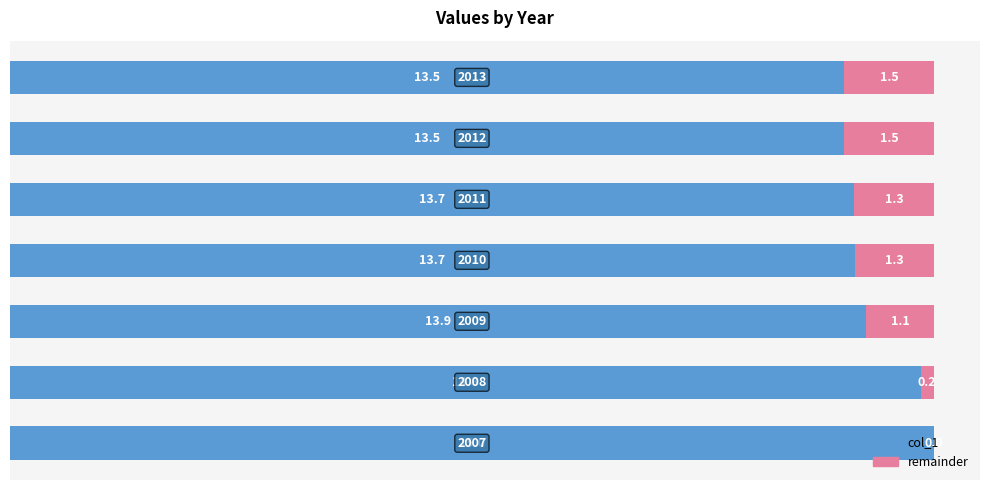

What is the sum of all col_1 values?

98.1